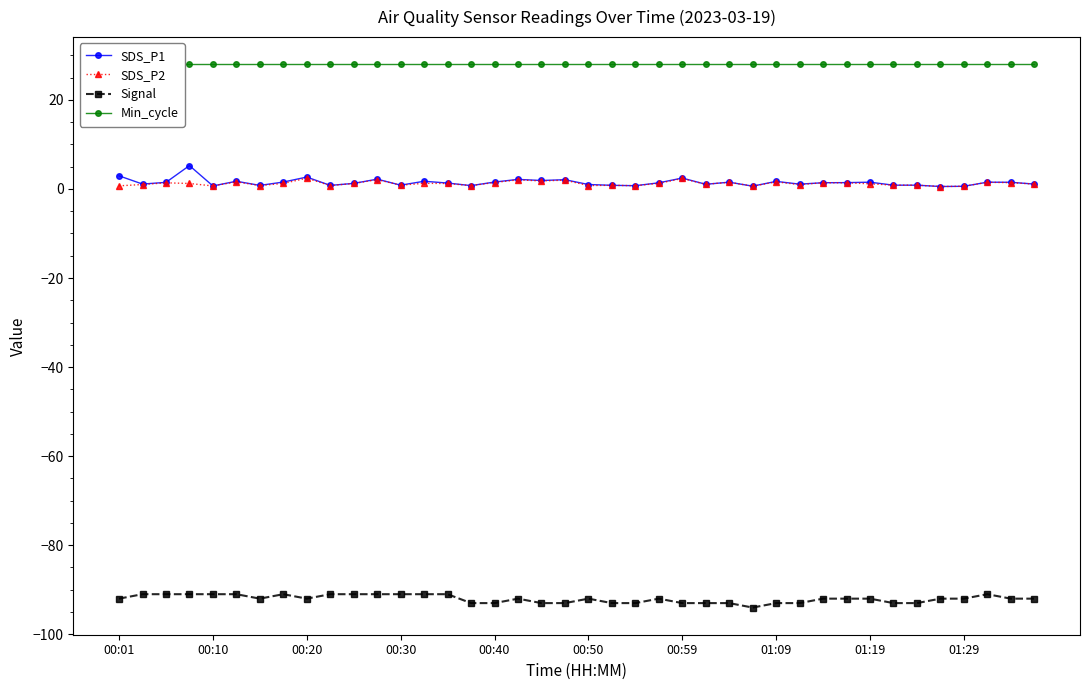

Count the number of data series in this chart.

4